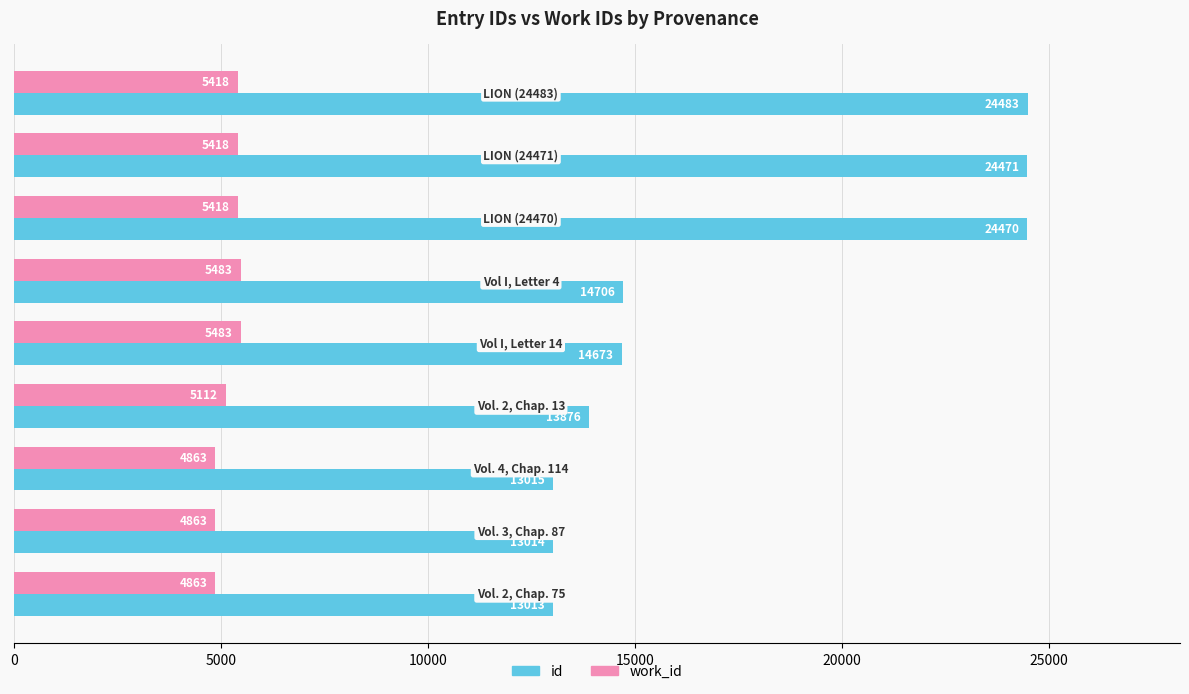

What is the sum of all id values?

155721